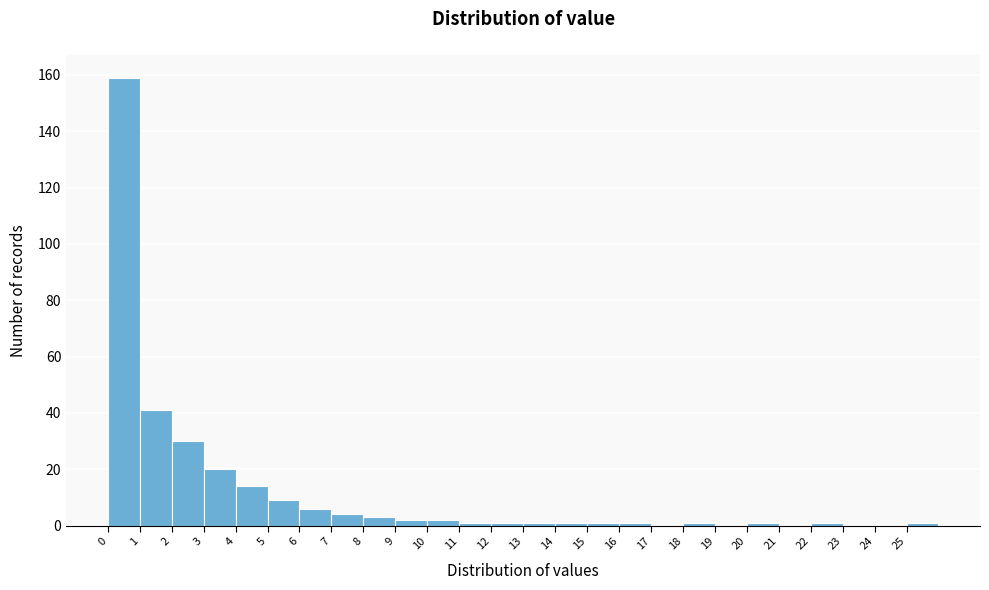

Reading left to right, transcribe this chart: for each bar, give the range it covers on the x-axis and its height. The values are not printed on the chart, so give them approximately, as read against the axis.

0 to 1: 160
1 to 2: 42
2 to 3: 30
3 to 4: 20
4 to 5: 14
5 to 6: 10
6 to 7: 6
7 to 8: 4
8 to 9: 4
9 to 10: 2
10 to 11: 2
11 to 12: under 2
12 to 13: under 2
13 to 14: under 2
14 to 15: under 2
15 to 16: under 2
16 to 17: under 2
17 to 18: 0
18 to 19: under 2
19 to 20: 0
20 to 21: under 2
21 to 22: 0
22 to 23: under 2
23 to 24: 0
24 to 25: 0
25 to 26: under 2